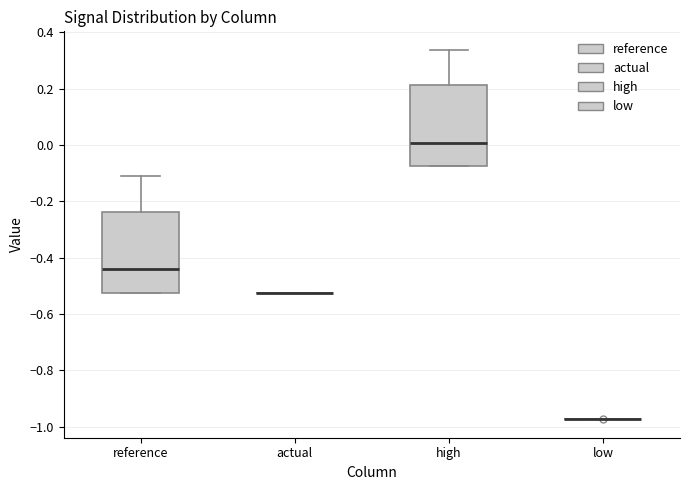

Reading left to right, read every box against the y-axis: the position of its median line, the range the box covers, and the ends of its whiskers. The values are not printed on the chart, so give them approximately, as read against the axis.

reference: median -0.44, box -0.52 to -0.24, whiskers -0.52 to -0.12
actual: box collapsed to a line at -0.52, whiskers -0.52 to -0.52
high: median 0.00, box -0.08 to 0.22, whiskers -0.08 to 0.34
low: box collapsed to a line at -0.98, whiskers -0.98 to -0.98